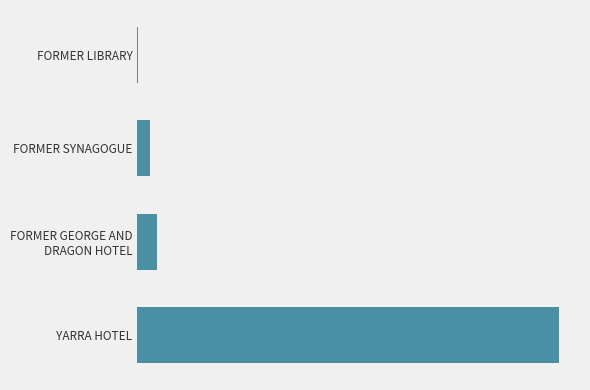

What is the smallest value displayed?

183